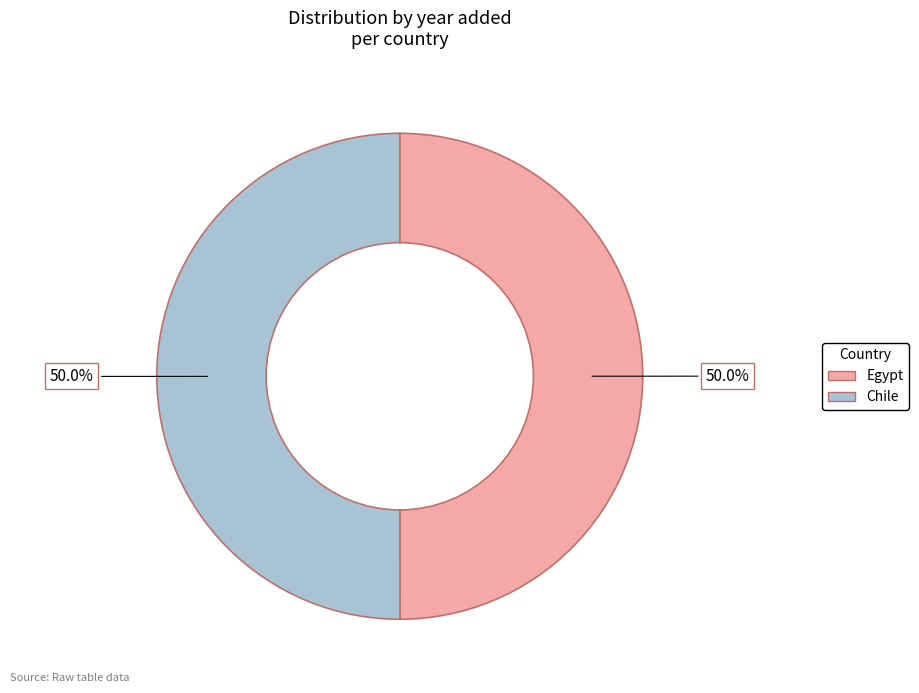

Do Egypt and Chile together represent more than half of the pie?

Yes